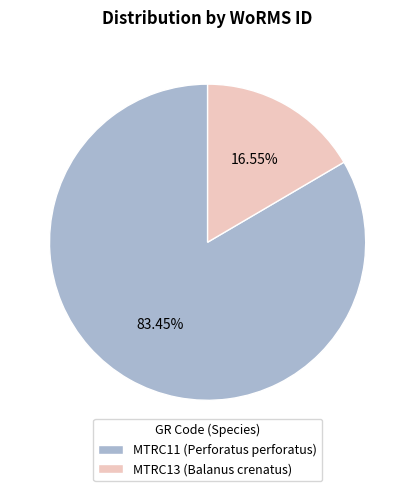

To the nearest percent, what portion does MTRC13 (Balanus crenatus) represent?

17%